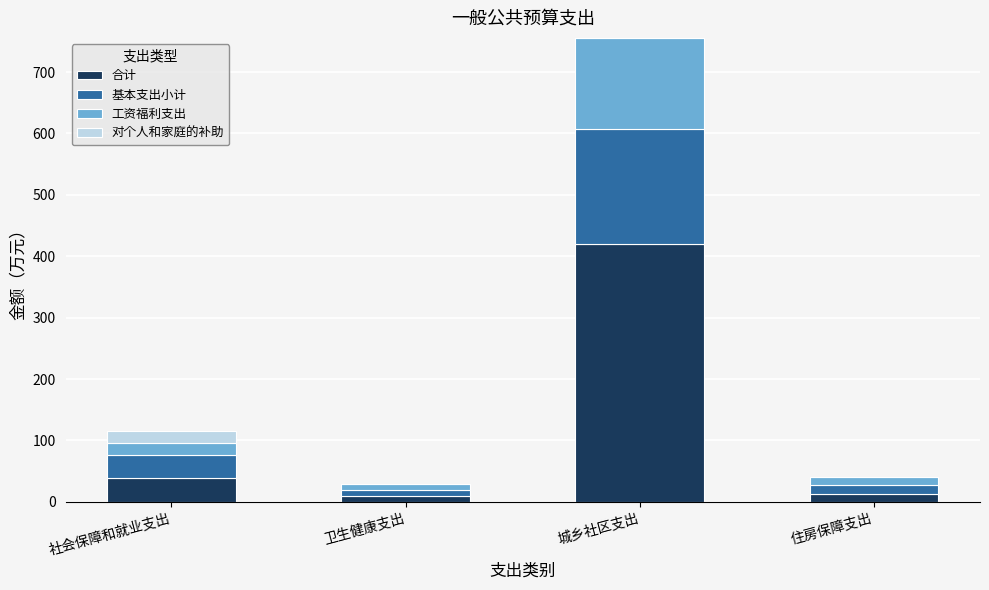

Reading left to right, transcribe the values for 合计.

社会保障和就业支出=38.2	卫生健康支出=9.5	城乡社区支出=420.4	住房保障支出=13.4